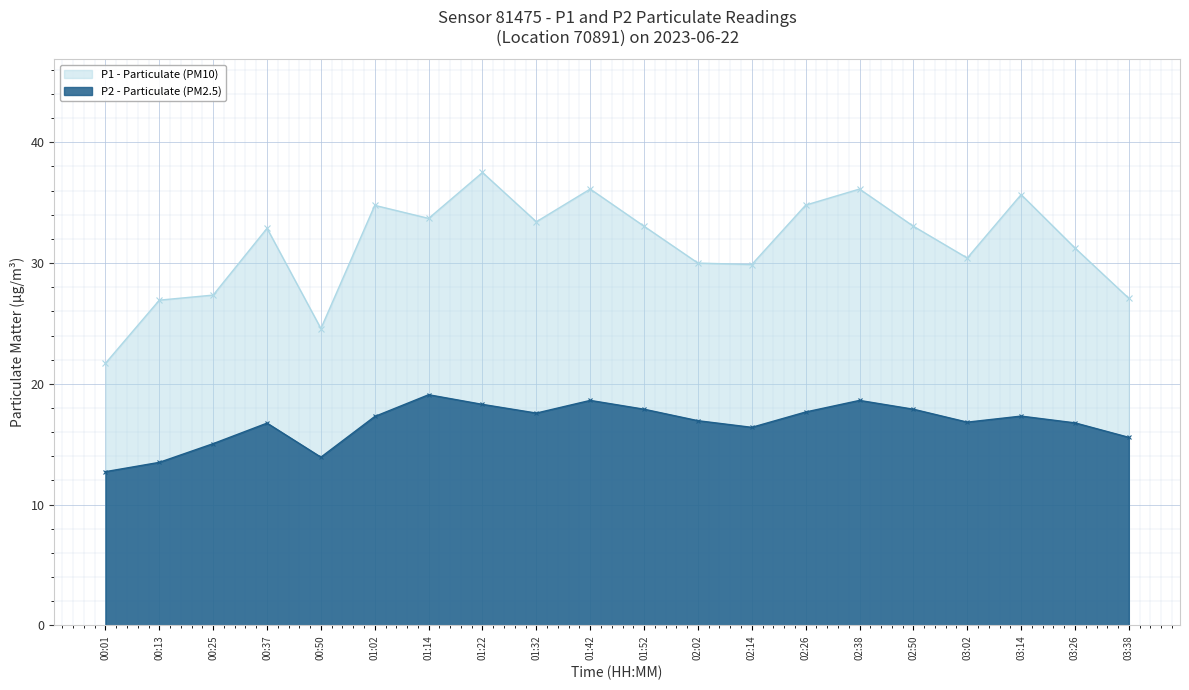

How many data points in P2 are above 17?

10